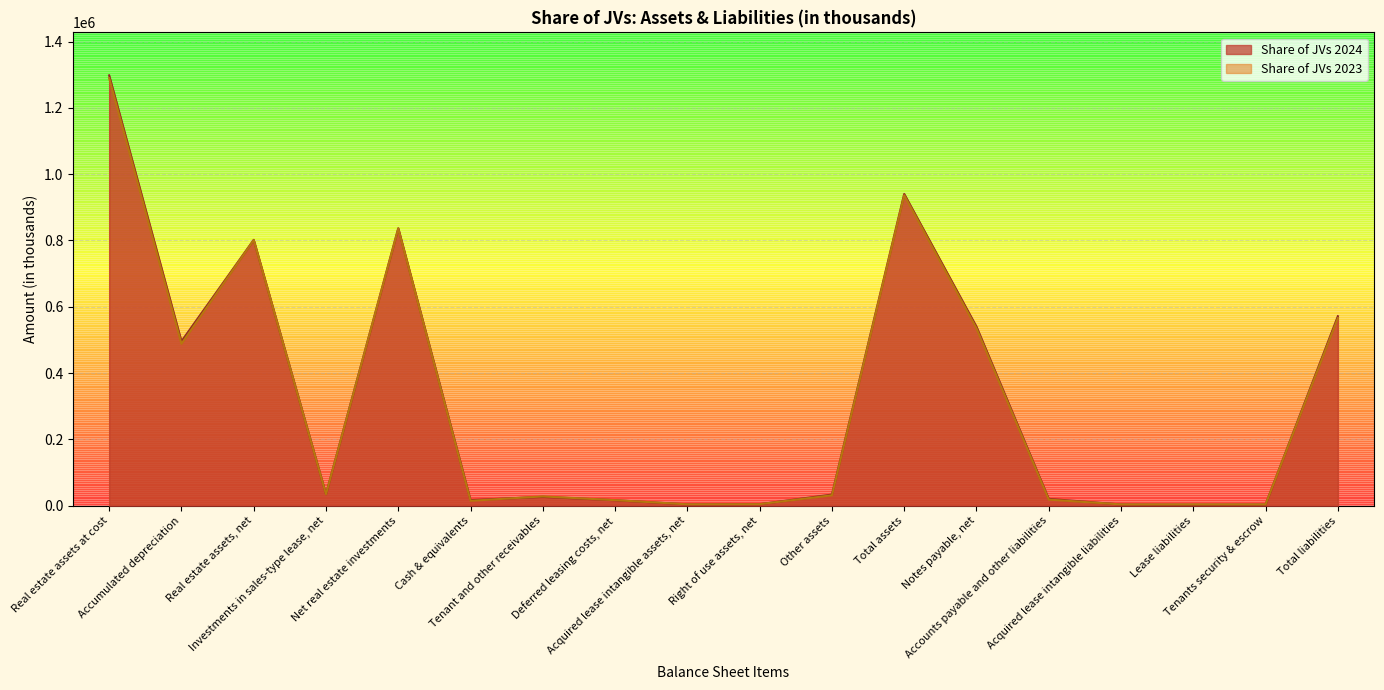

Which series ends up on top after the final intersection of Share of JVs 2023 and Share of JVs 2024?

Share of JVs 2024